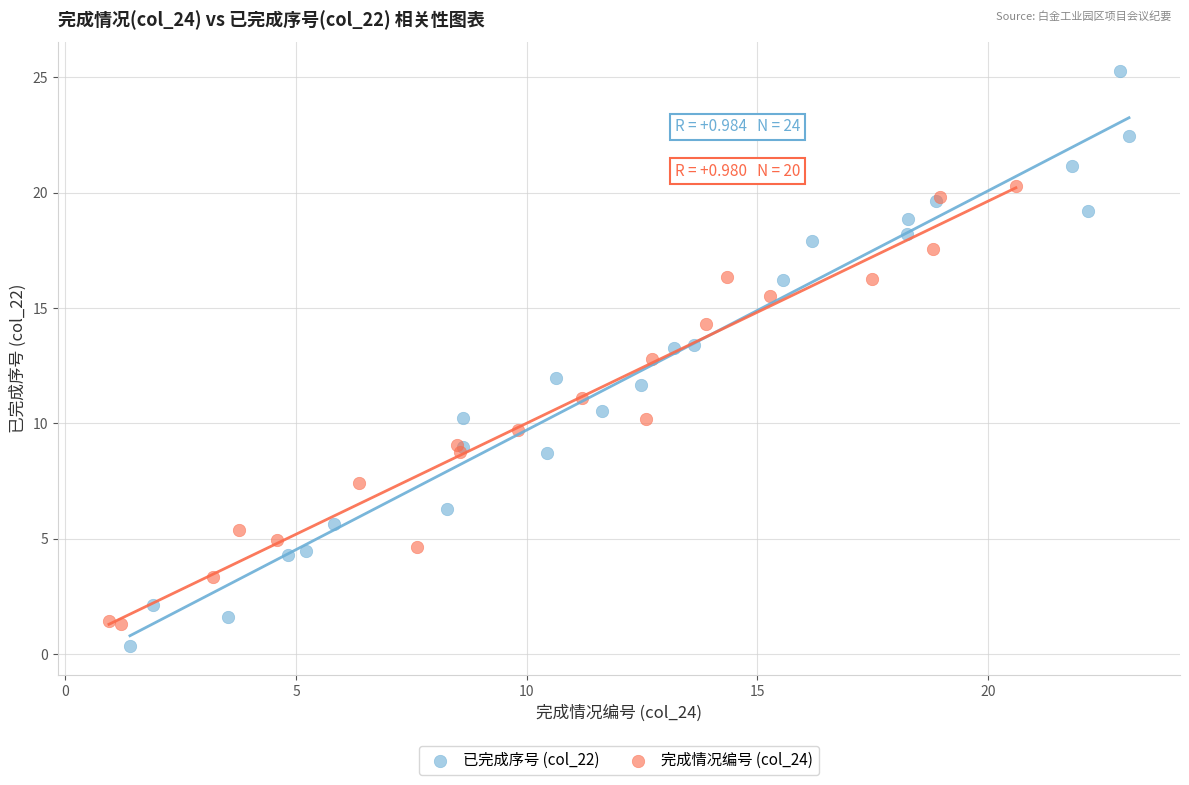

Which series has the largest Y range (max minus min)?

已完成序号 (col_22)